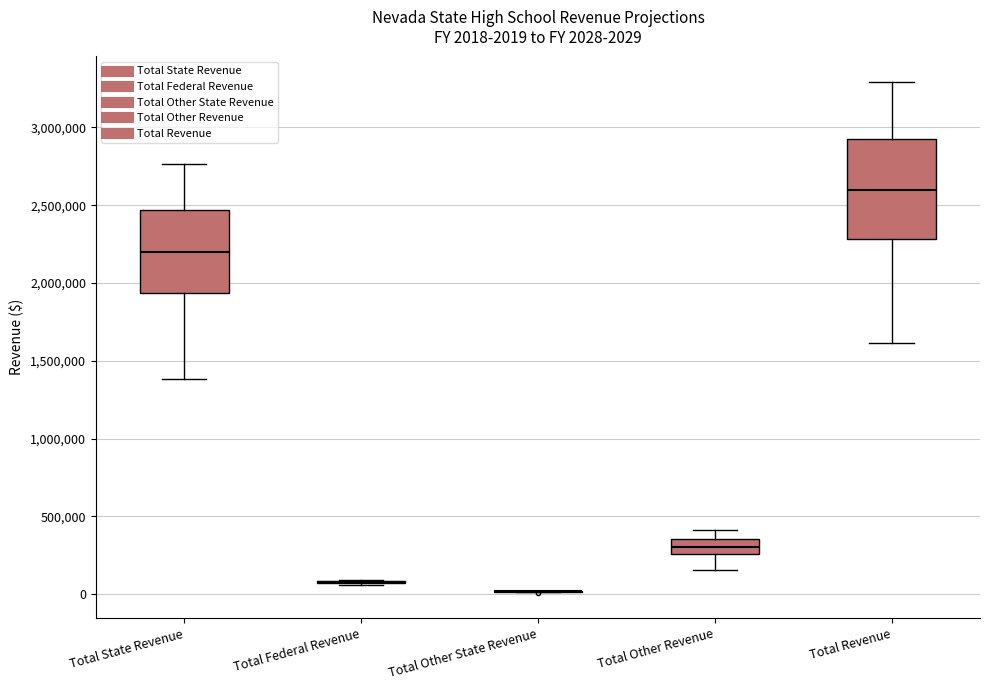

Which box is the tallest, from its lower edge to its upper edge?

Total Revenue